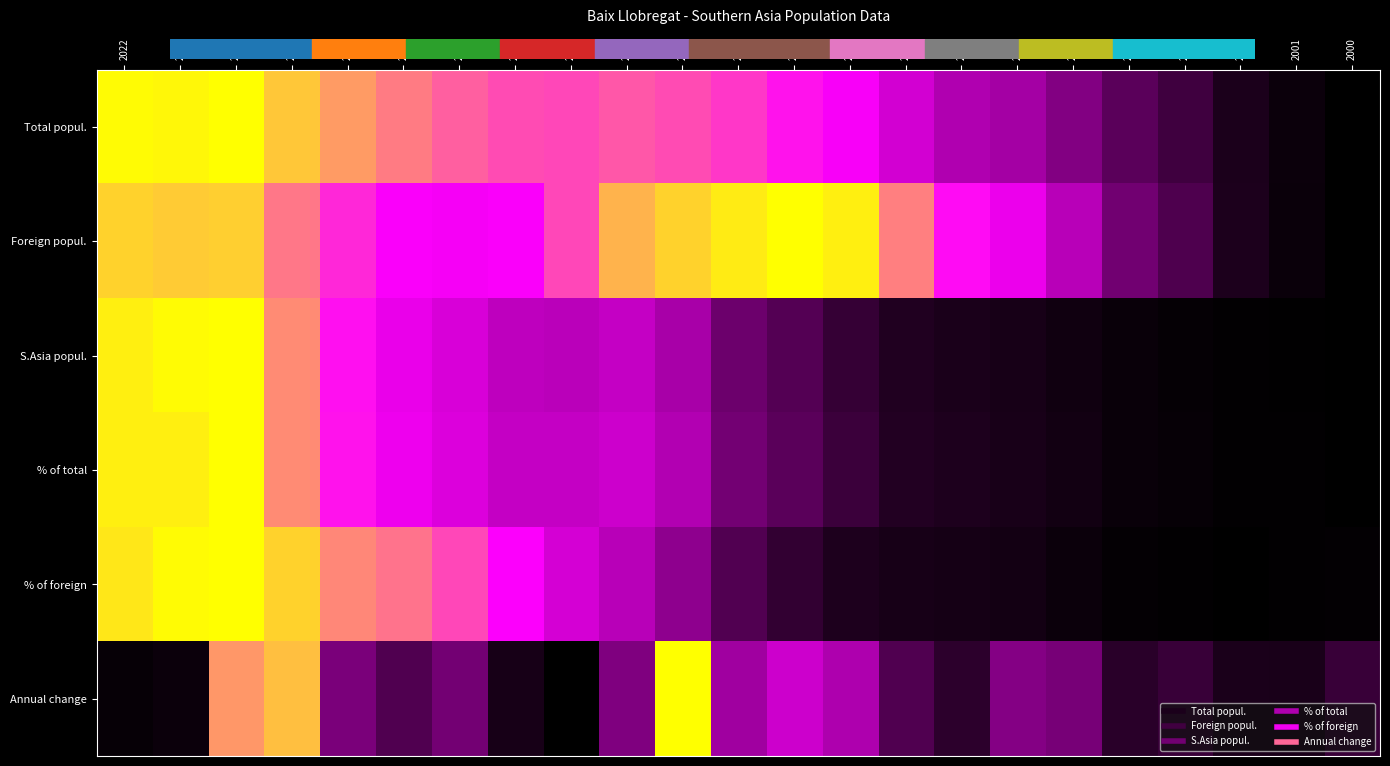

Which has a higher value, 2006 or 2005?

2006